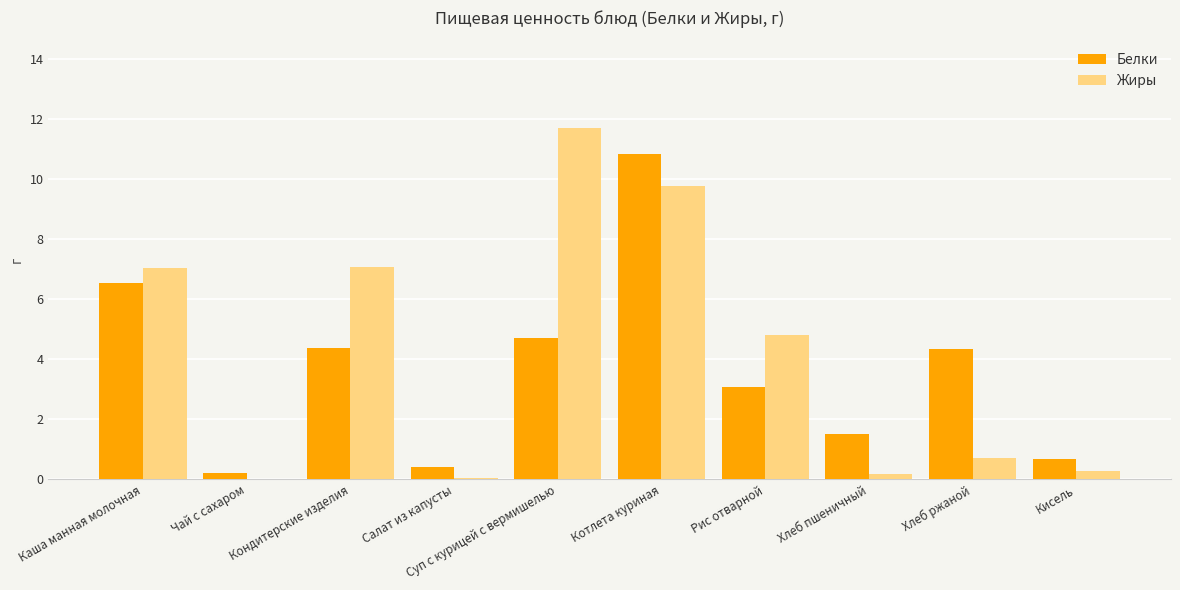

What are all the series names shown in the legend?

Белки, Жиры